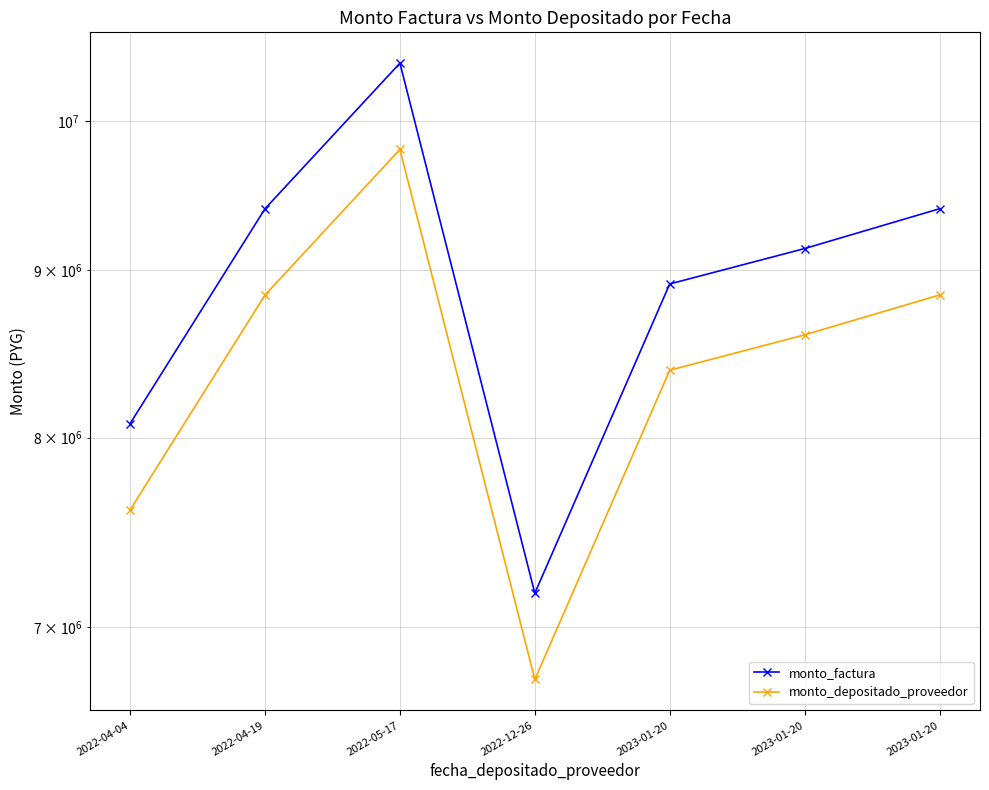

Reading left to right, list all the values displayed in this chart.

monto_factura: 8080000	9400000	10415000	7170000	8915000	9140000	9400000
monto_depositado_proveedor: 7603646	8845826	9800989	6747297	8389419	8601155	8845826